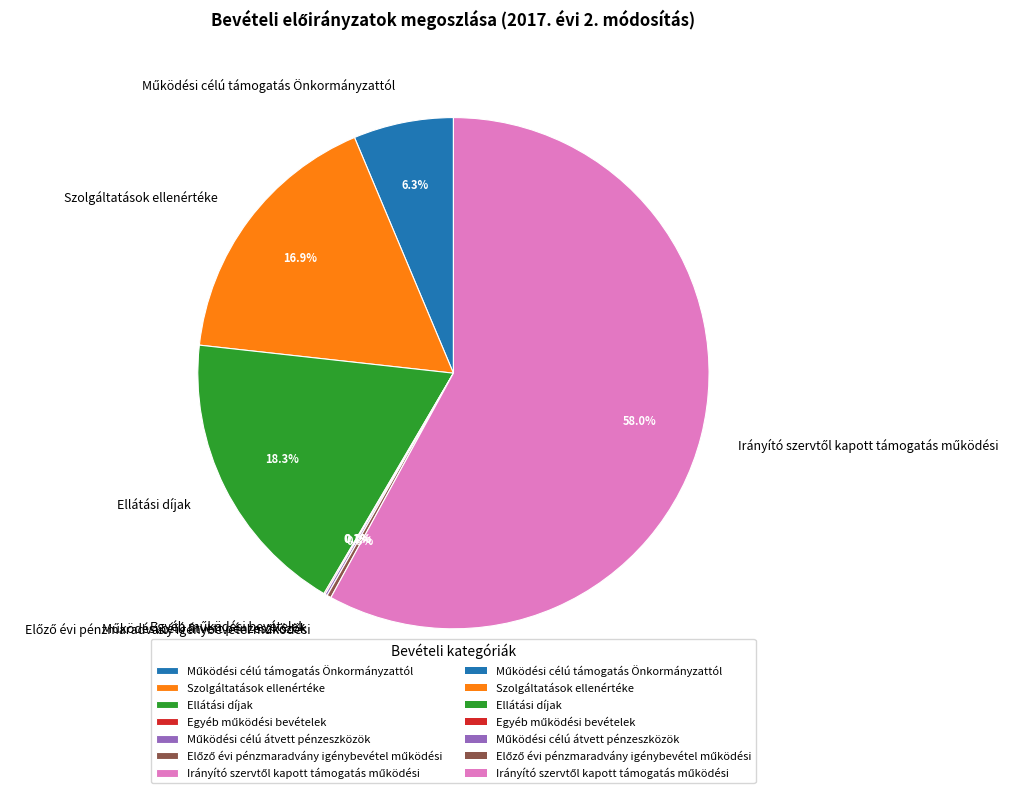

Is there a majority slice in this chart?

Yes